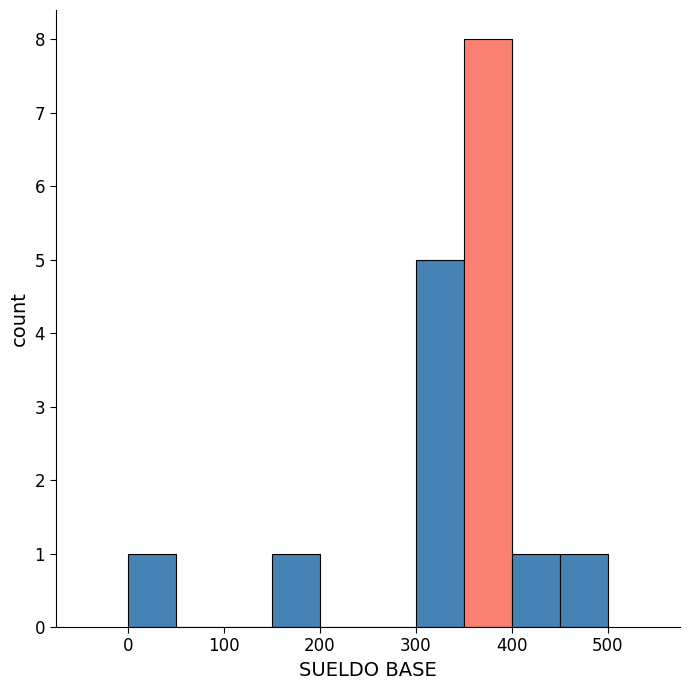

How tall is the bar that spans 350 to 400 on the x-axis? The values are not printed on the chart, so give them approximately, as read against the axis.

8